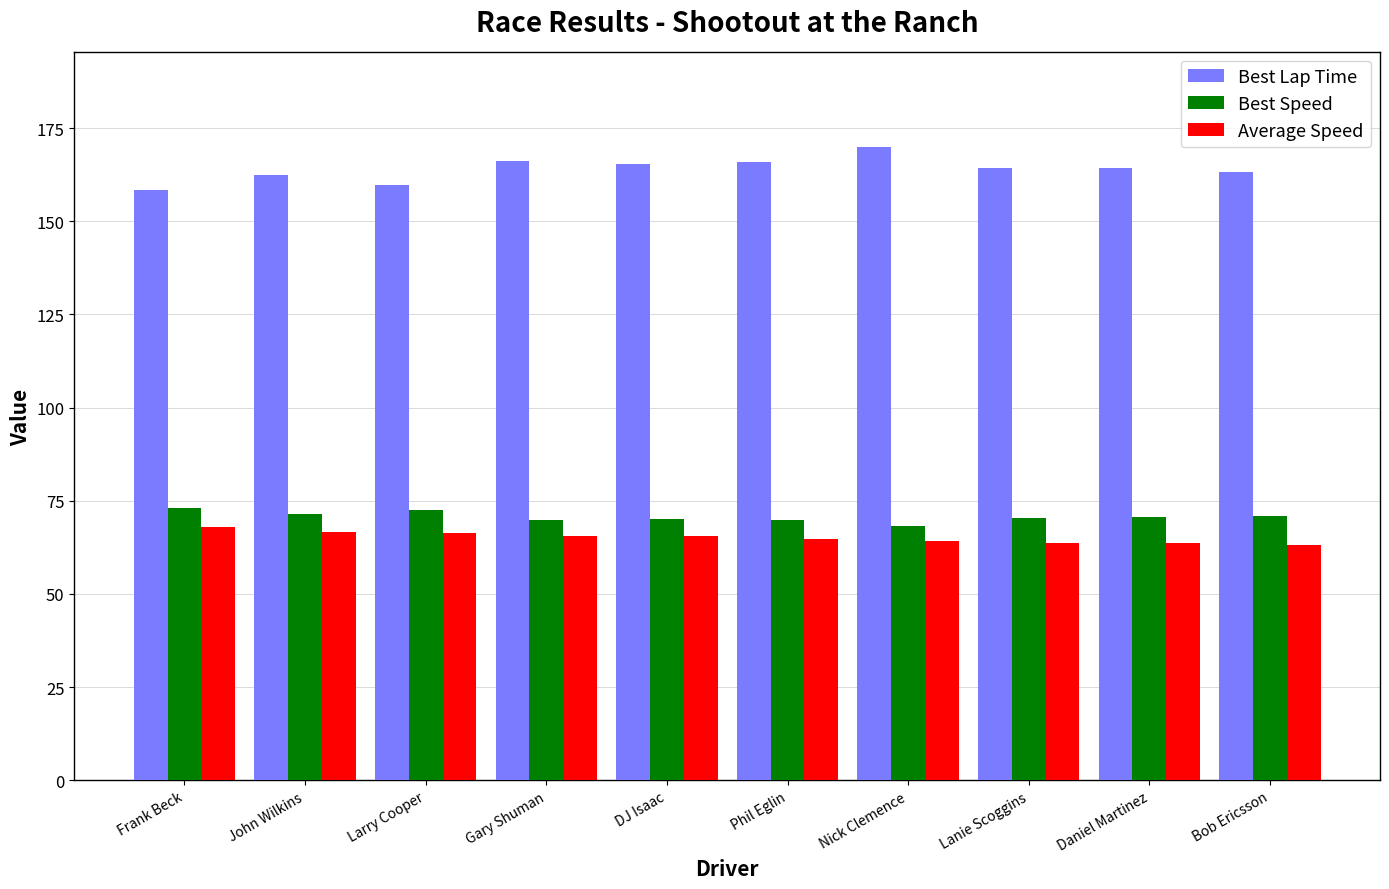

What is the spread (max minus min) of values at John Wilkins?

95.6